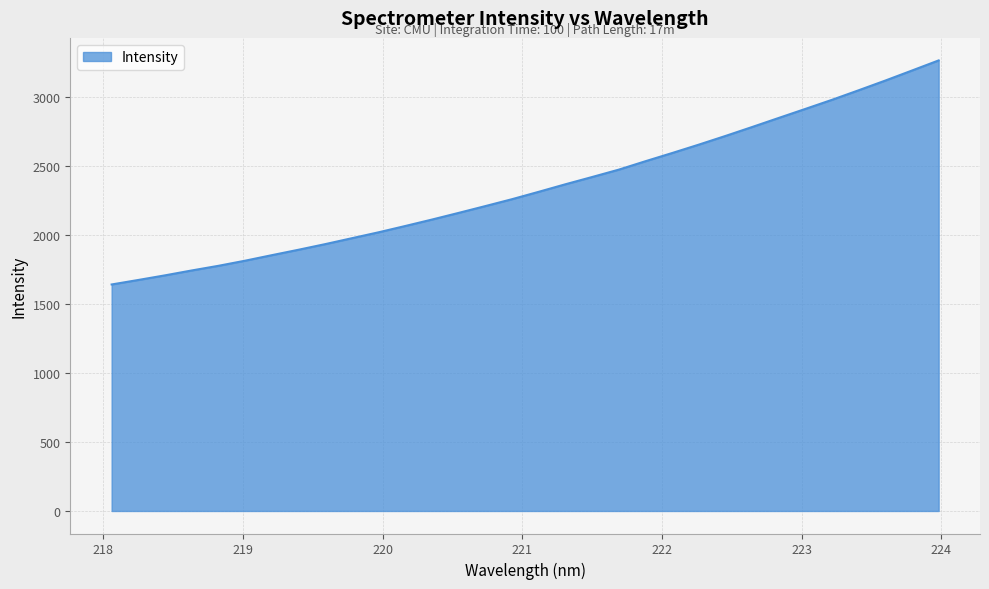

What is the maximum value shown in the chart?

3267.3